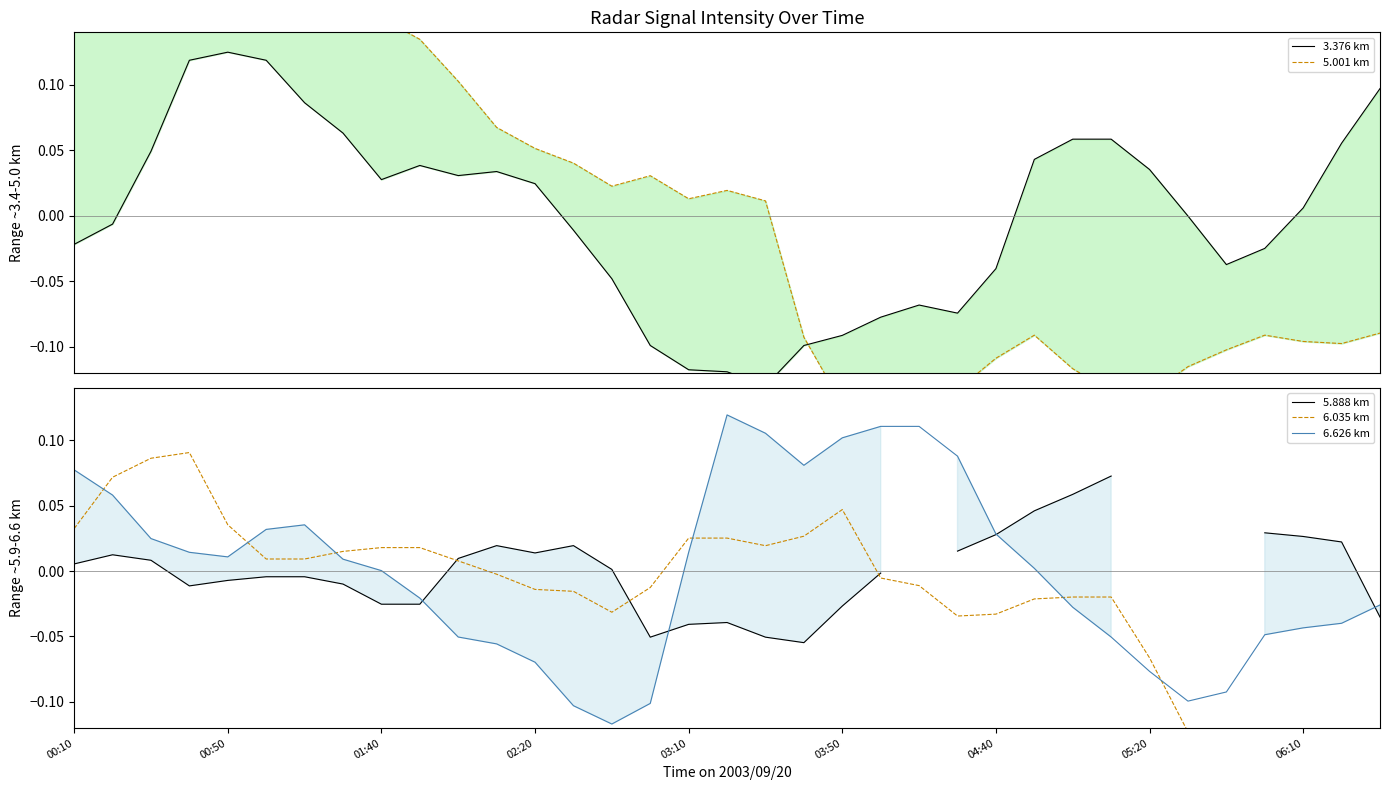

Which category has the lowest value across all series?

21